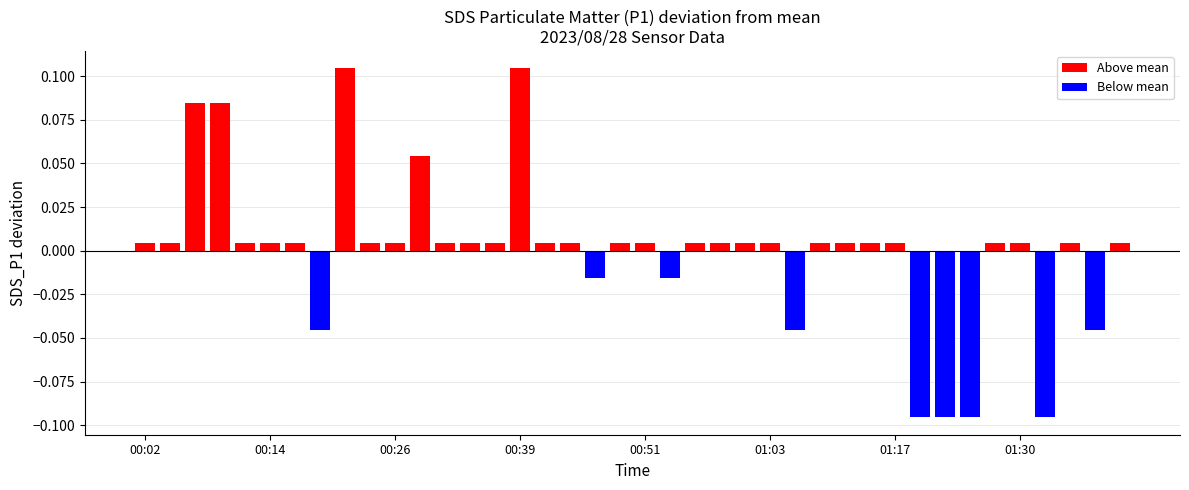

Are the bars grouped side by side (vs. stacked)?

Yes